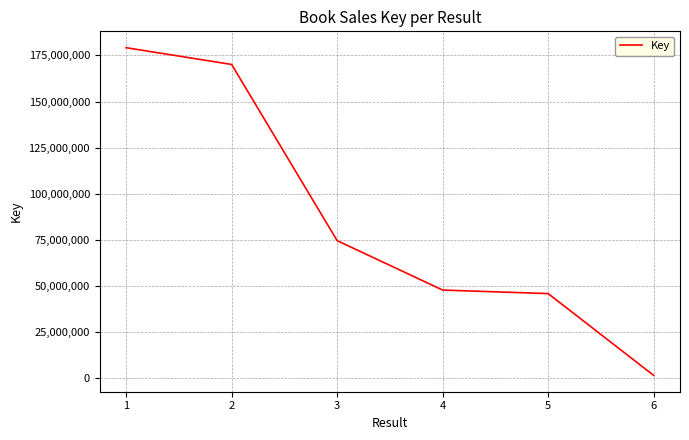

Reading left to right, list all the values displayed in this chart.

1=179194085	2=170121544	3=74655187	4=47896738	5=45979771	6=1687566